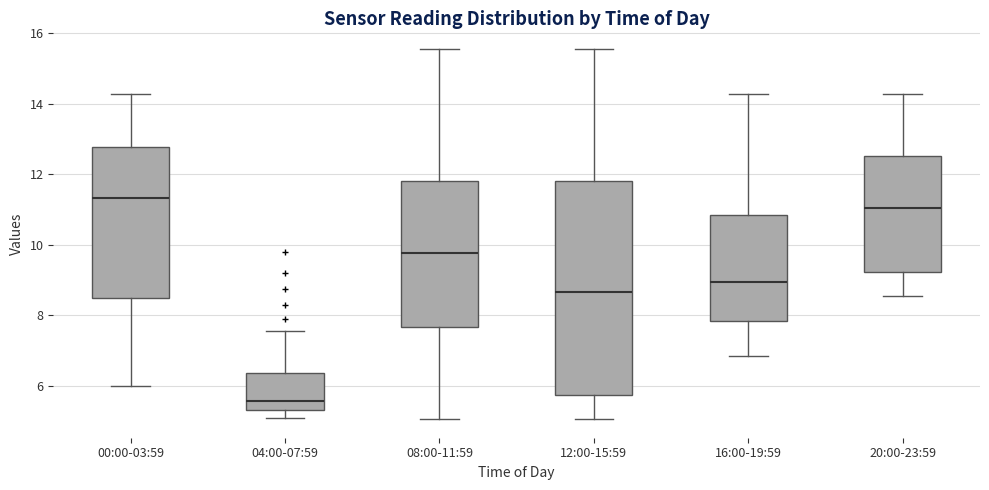

Reading left to right, transcribe this box plot: for each box, give where its median line is, the range the box spans, and where its two whiskers end, as read against the y-axis. The values are not printed on the chart, so give them approximately, as read against the axis.

00:00-03:59: median 11.4, box 8.4 to 12.8, whiskers 6.0 to 14.2
04:00-07:59: median 5.6, box 5.4 to 6.4, whiskers 5.0 to 7.6
08:00-11:59: median 9.8, box 7.6 to 11.8, whiskers 5.0 to 15.6
12:00-15:59: median 8.6, box 5.8 to 11.8, whiskers 5.0 to 15.6
16:00-19:59: median 9.0, box 7.8 to 10.8, whiskers 6.8 to 14.2
20:00-23:59: median 11.0, box 9.2 to 12.6, whiskers 8.6 to 14.2